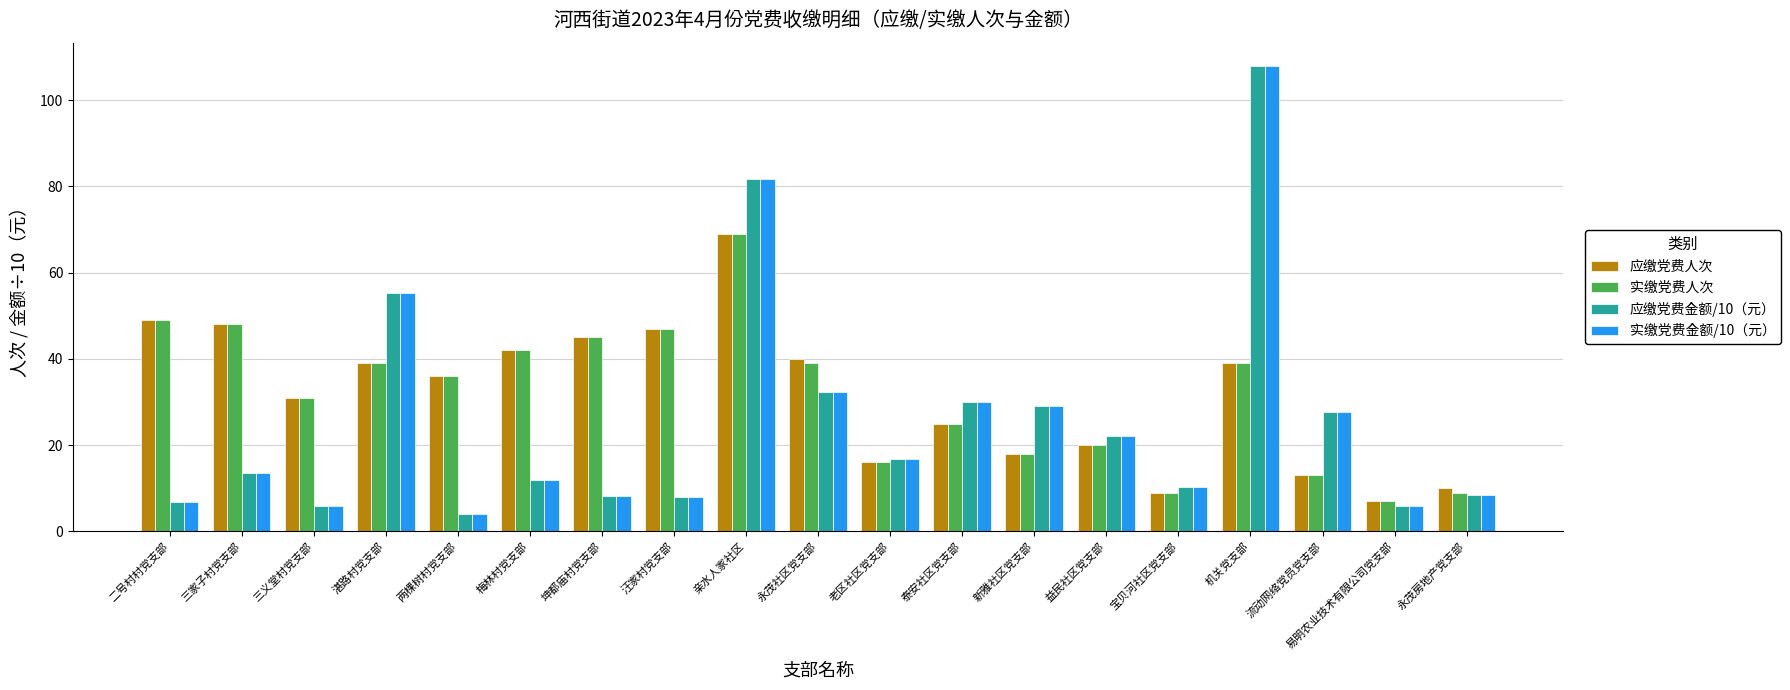

Which category has the lowest value across all series?

两棵树村党支部